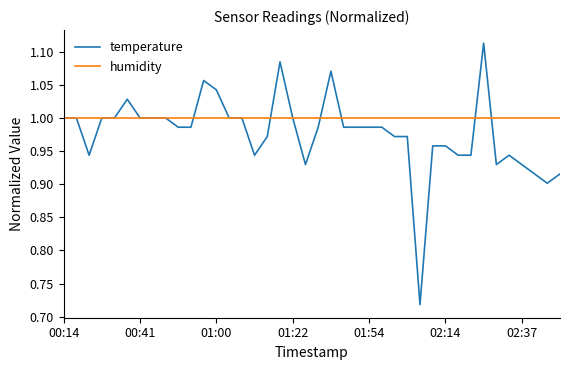

Rank the series by their average value, from highest to lowest.

humidity, temperature